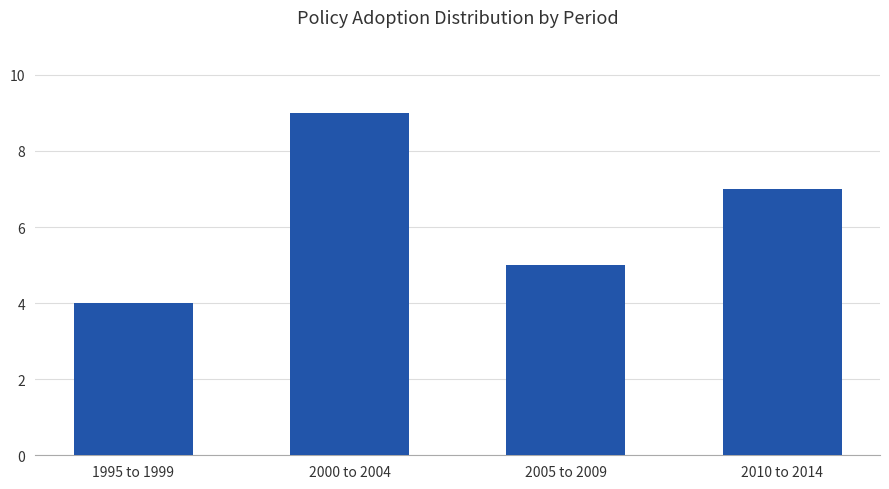

Read the value at 2000 to 2004.

9